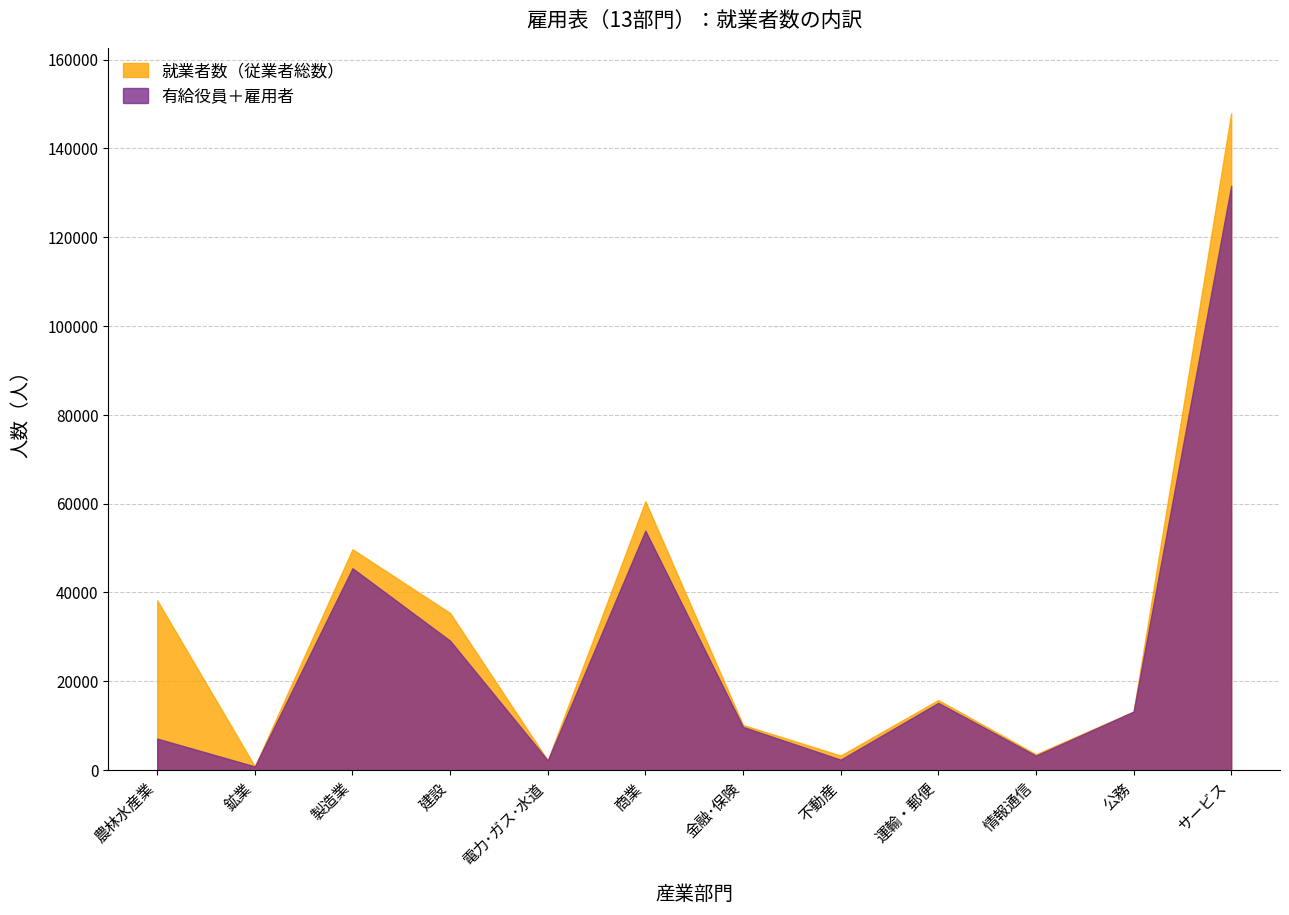

In 就業者数（従業者総数）, how many points are higher than both neighbors (excluding endpoints)?

3